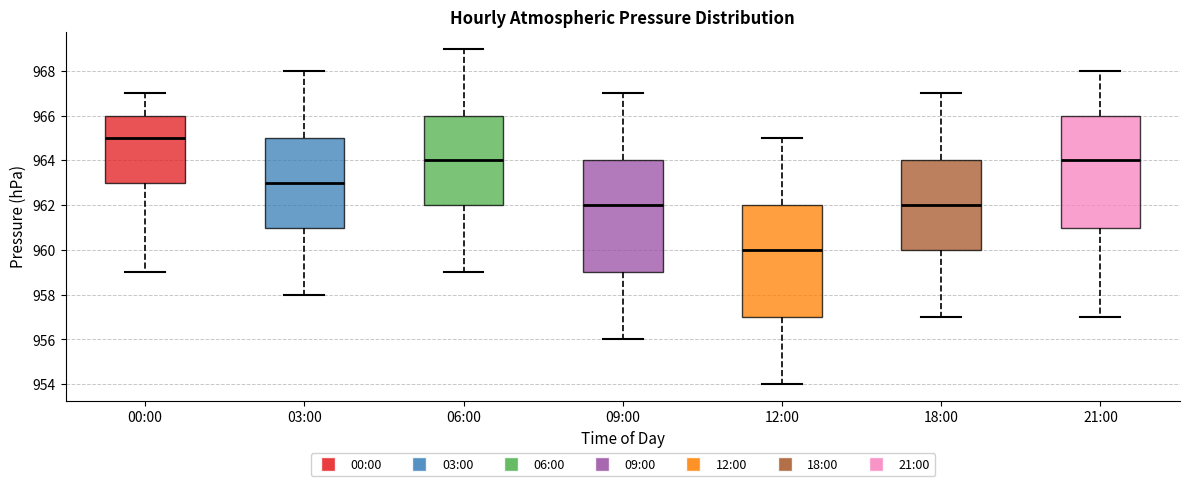

Reading left to right, read every box against the y-axis: the position of its median line, the range the box covers, and the ends of its whiskers. The values are not printed on the chart, so give them approximately, as read against the axis.

00:00: median 965, box 963 to 966, whiskers 959 to 967
03:00: median 963, box 961 to 965, whiskers 958 to 968
06:00: median 964, box 962 to 966, whiskers 959 to 969
09:00: median 962, box 959 to 964, whiskers 956 to 967
12:00: median 960, box 957 to 962, whiskers 954 to 965
18:00: median 962, box 960 to 964, whiskers 957 to 967
21:00: median 964, box 961 to 966, whiskers 957 to 968